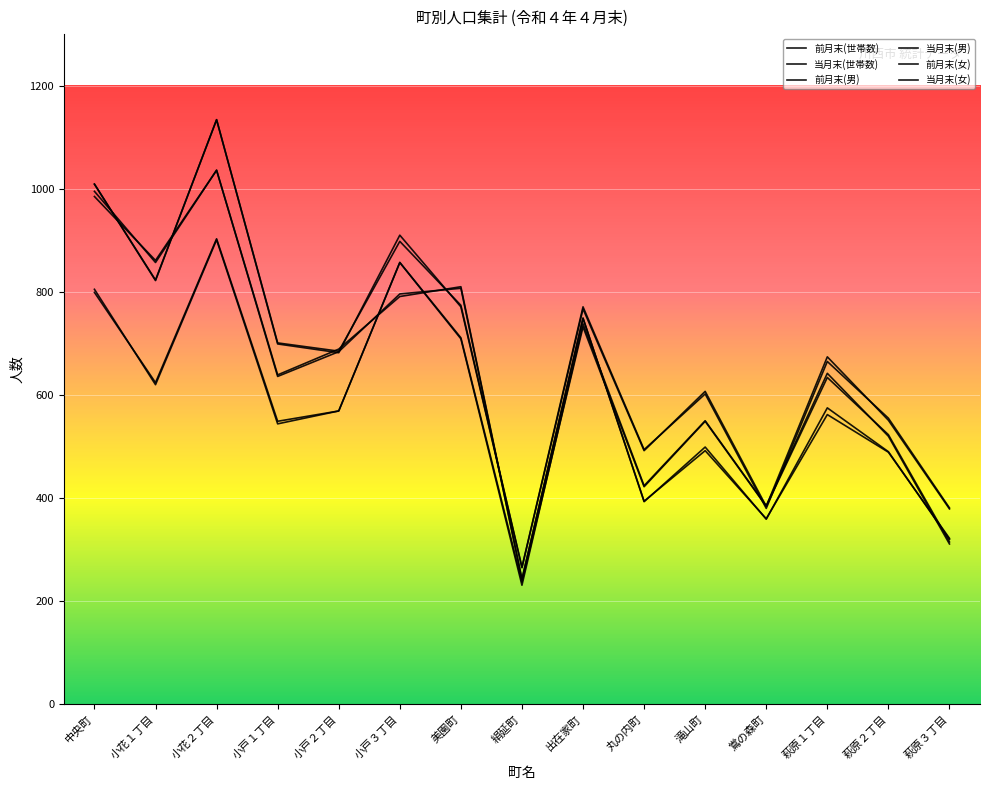

The value of 当月末(世帯数) at 美園町 is 1119. True or false?

False